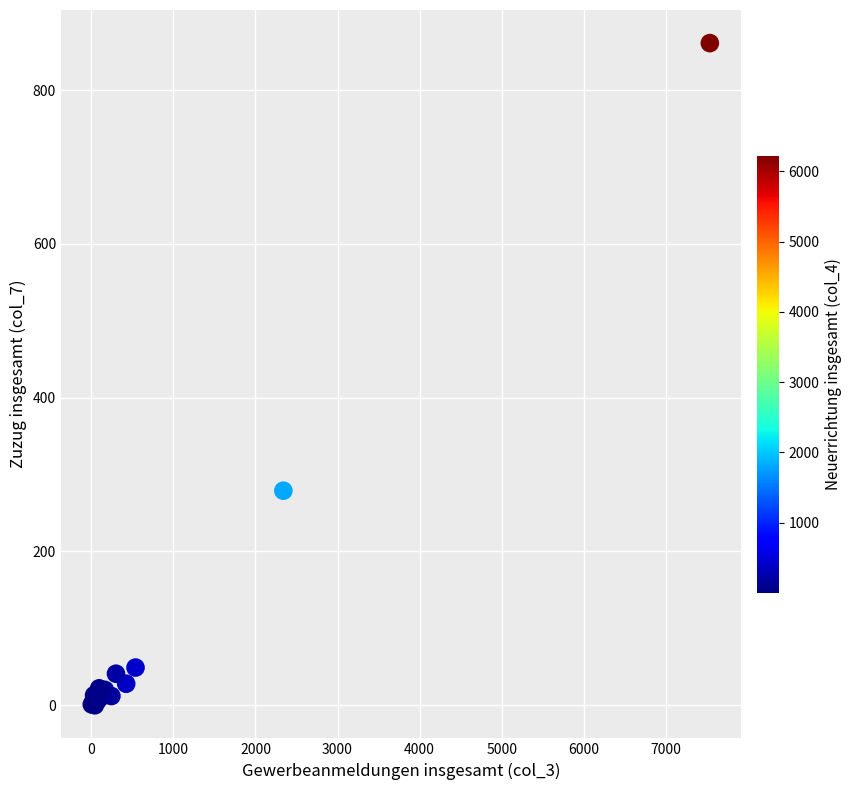

What Y value in the scatter plot is closest to 430?

279